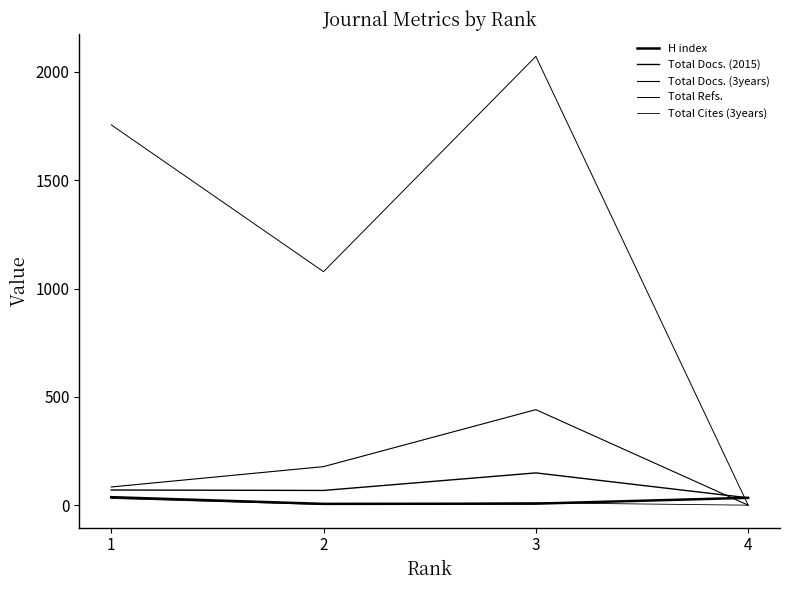

Which category has the highest value in the Total Docs. (2015) series?

3